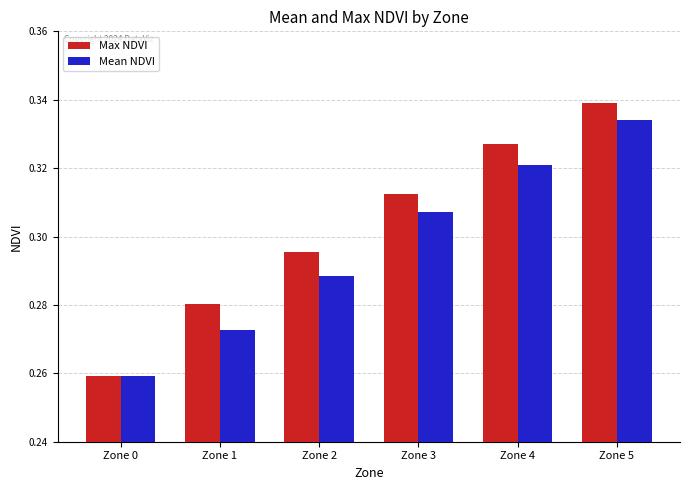

What are all the series names shown in the legend?

Max NDVI, Mean NDVI